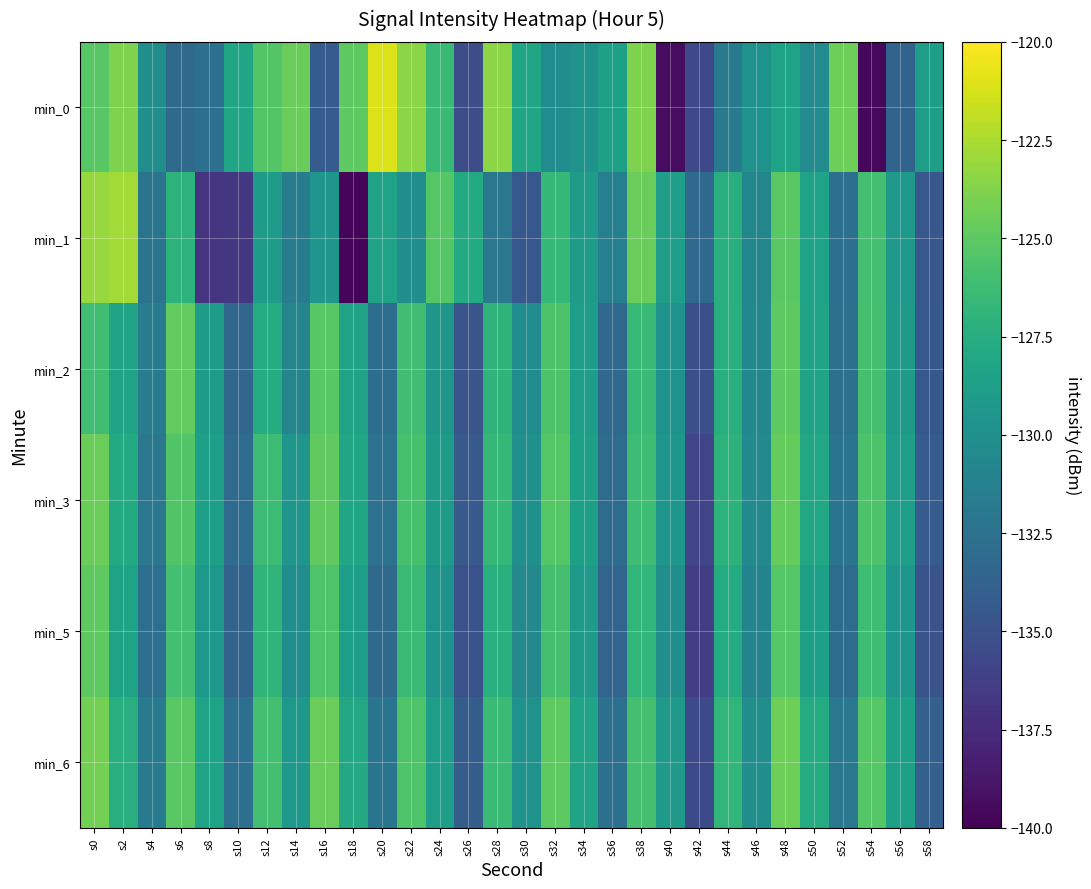

How many categories are shown in the chart?

30